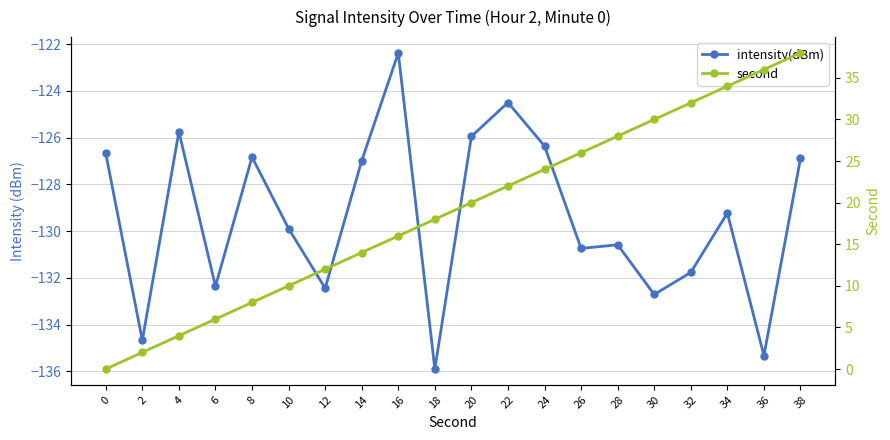

Which series has the largest range (max minus min)?

second